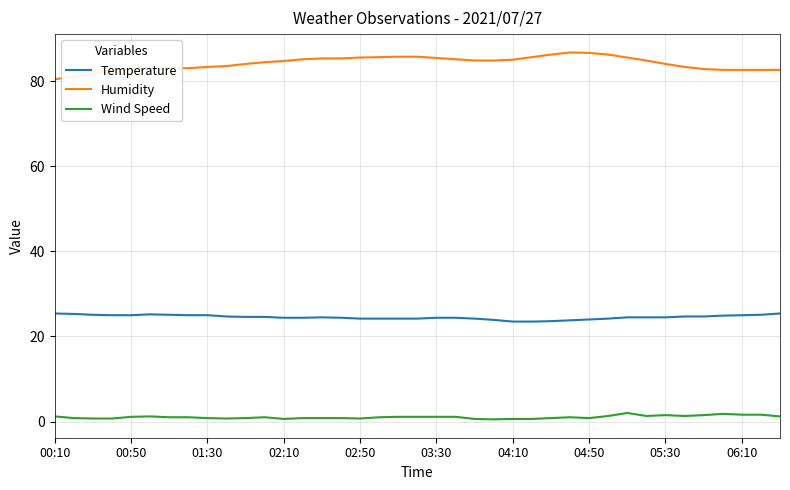

What is the greatest value displayed?

86.8